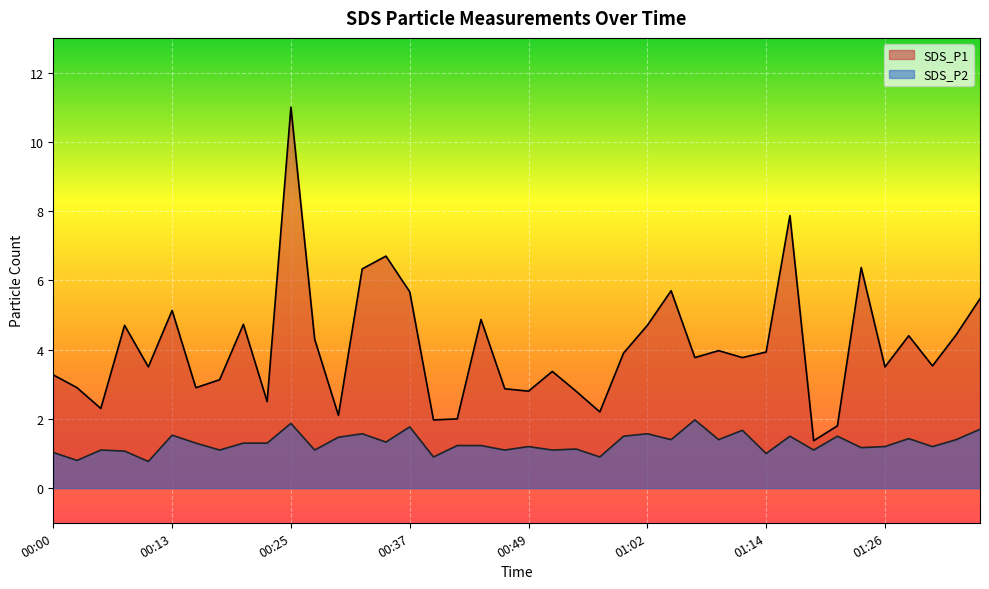

At which category is the sum across all series the highest?

00:25